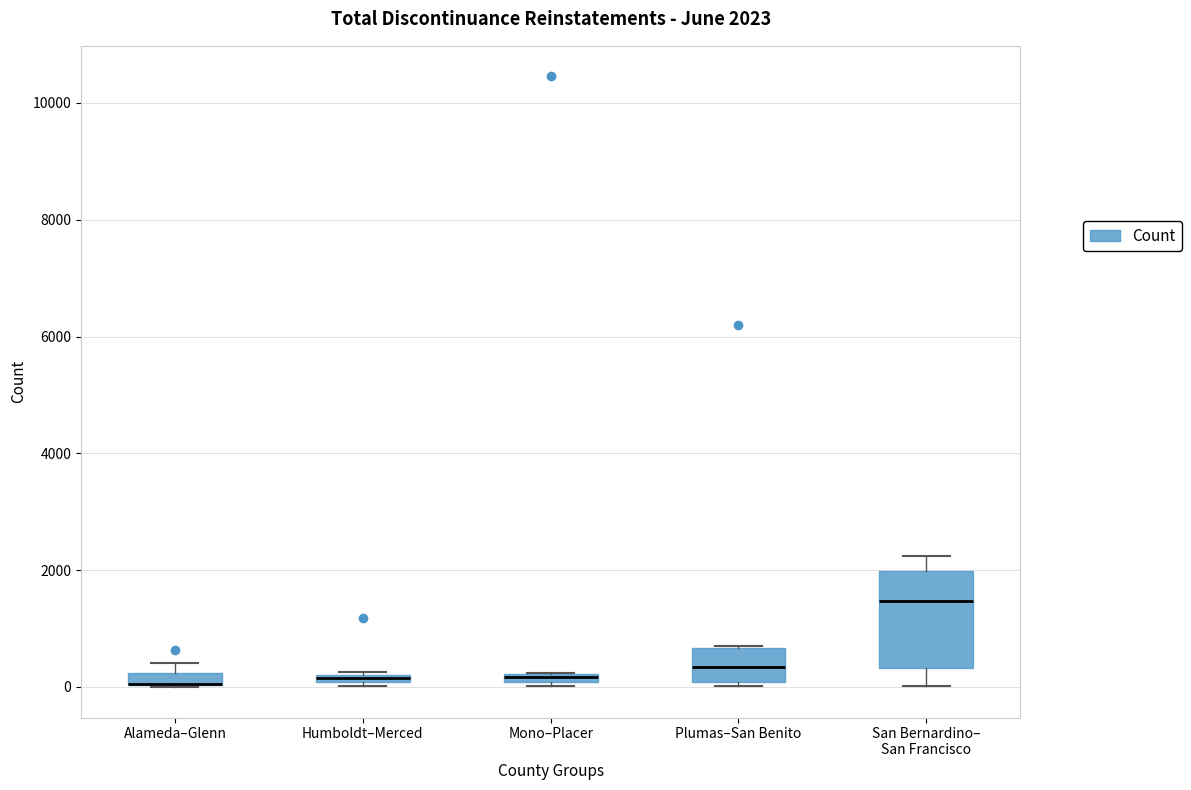

Which box is the tallest, from its lower edge to its upper edge?

San Bernardino– San Francisco